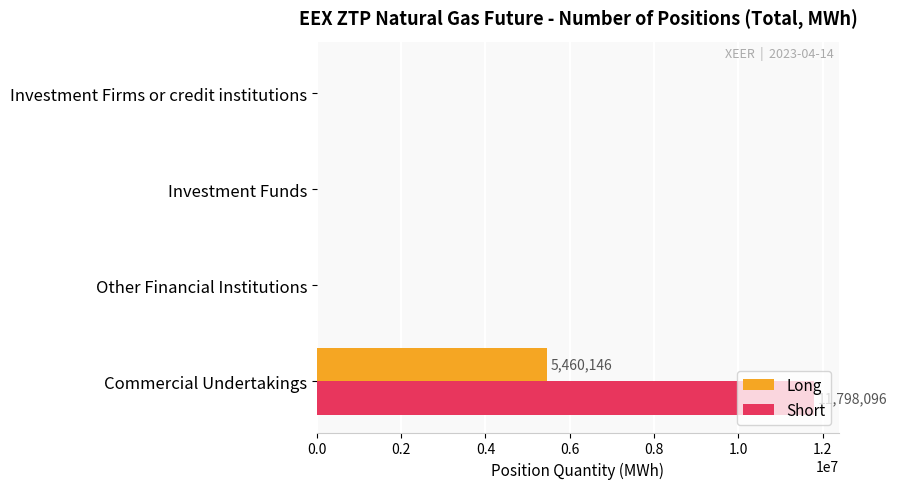

At which category is the sum across all series the highest?

Commercial Undertakings